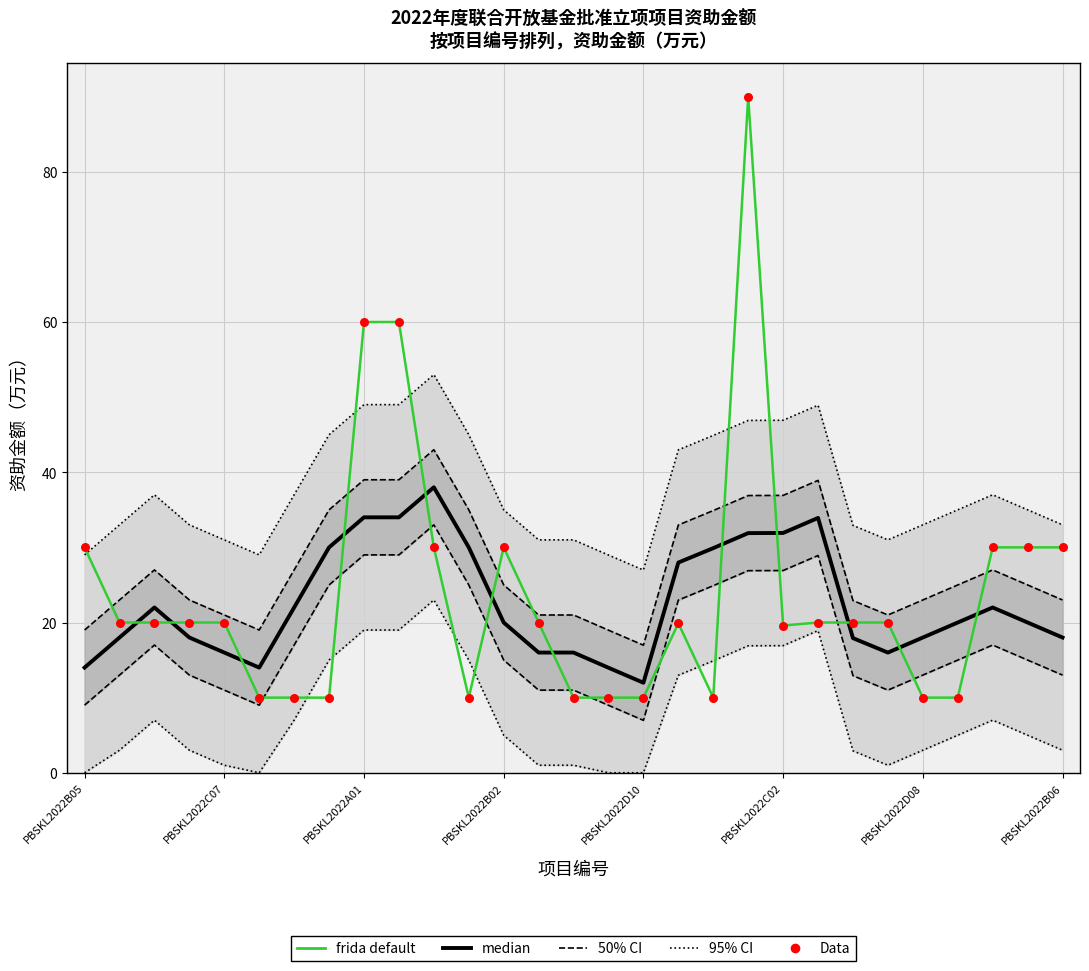

Which series has the largest total across all categories?

95% CI